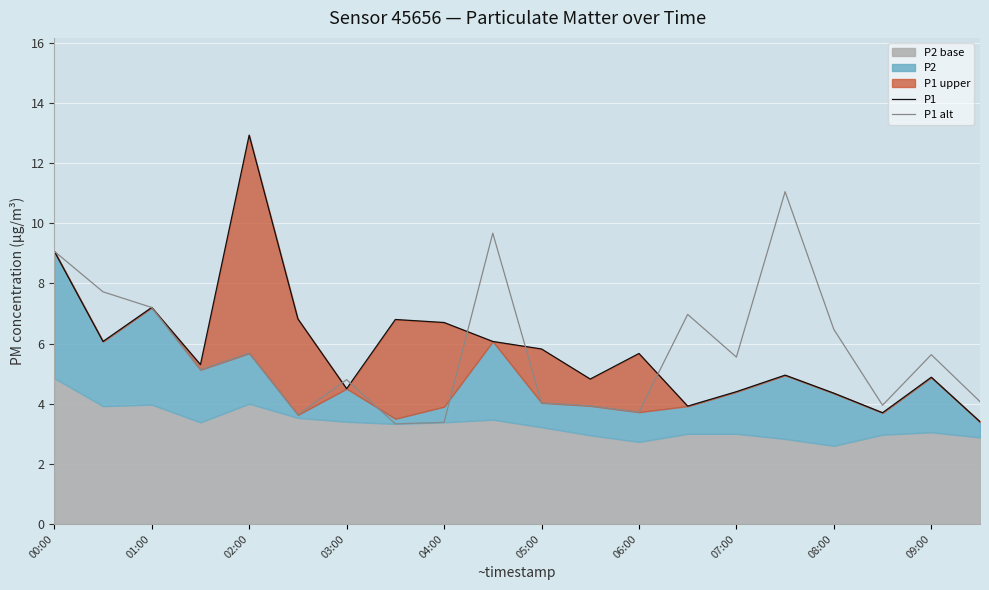

What is the sum of all P1 alt values?

115.0